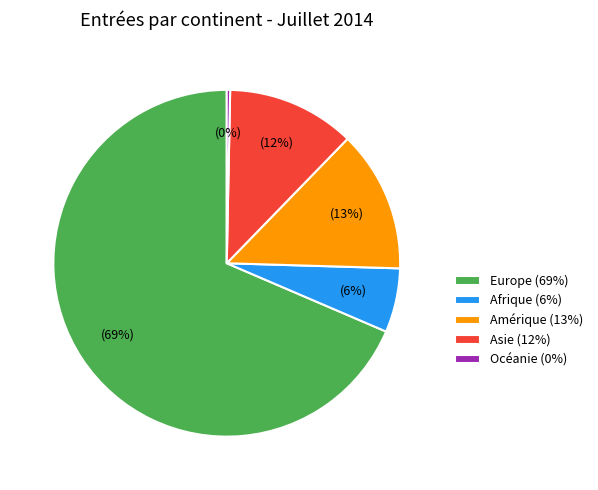

Which slice is the largest?

Europe